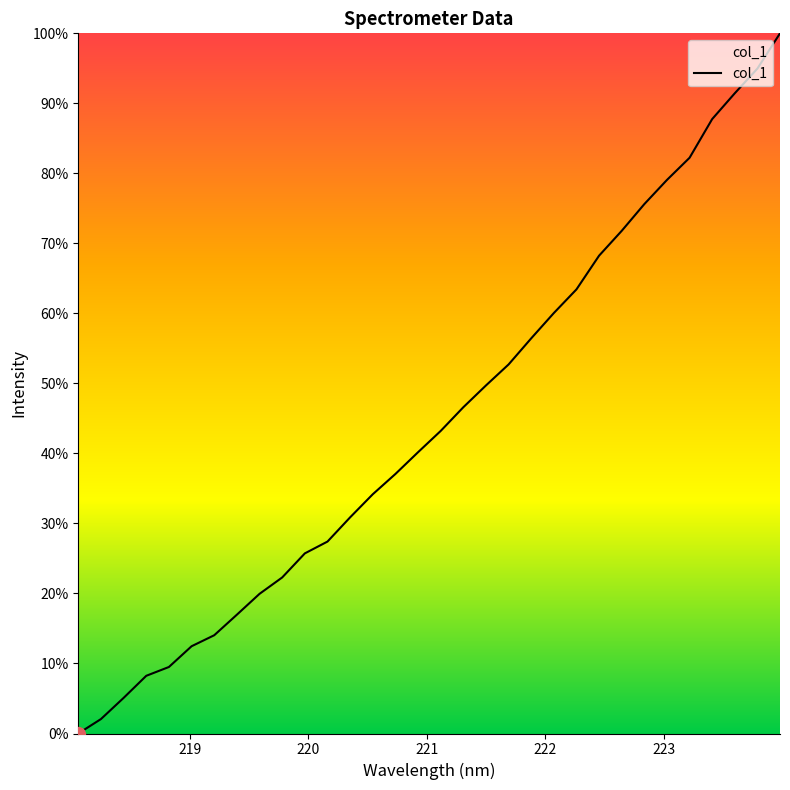

True or false: the data has more than 2 interior local peaks.

False